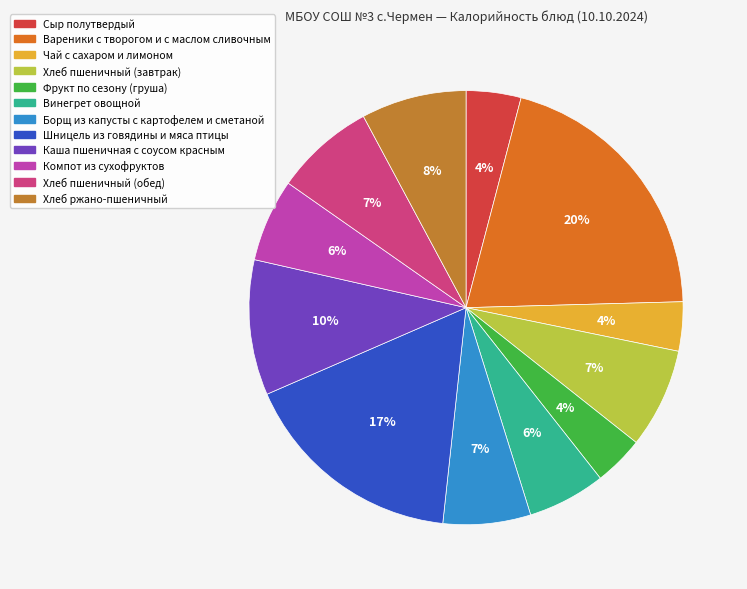

Which has a higher value, Хлеб ржано-пшеничный or Борщ из капусты с картофелем и сметаной?

Хлеб ржано-пшеничный